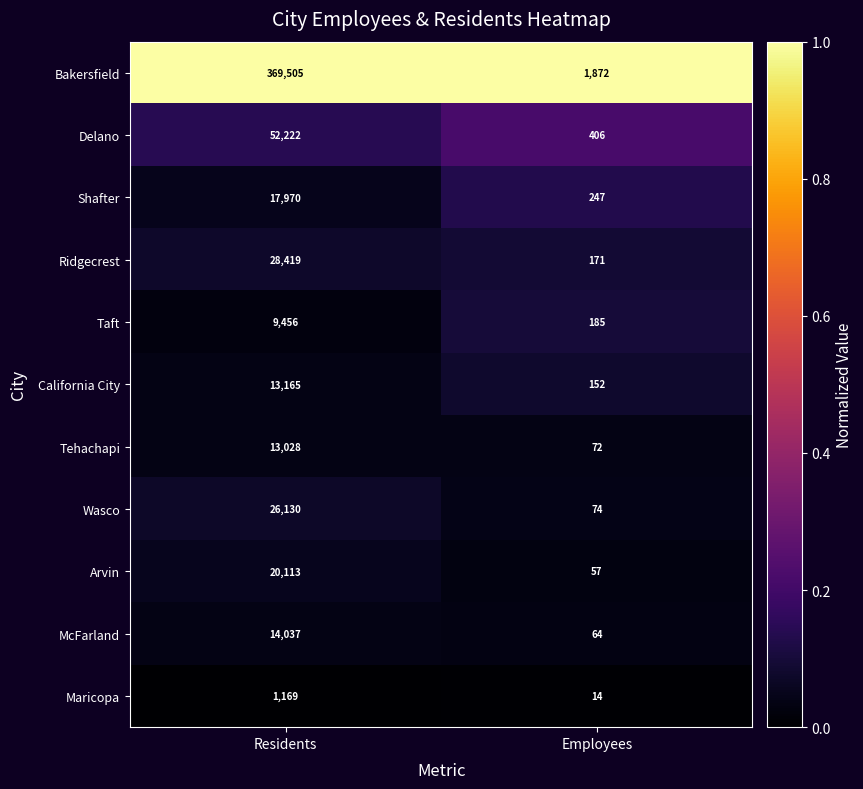

The value of Taft at Residents is 12536. True or false?

False